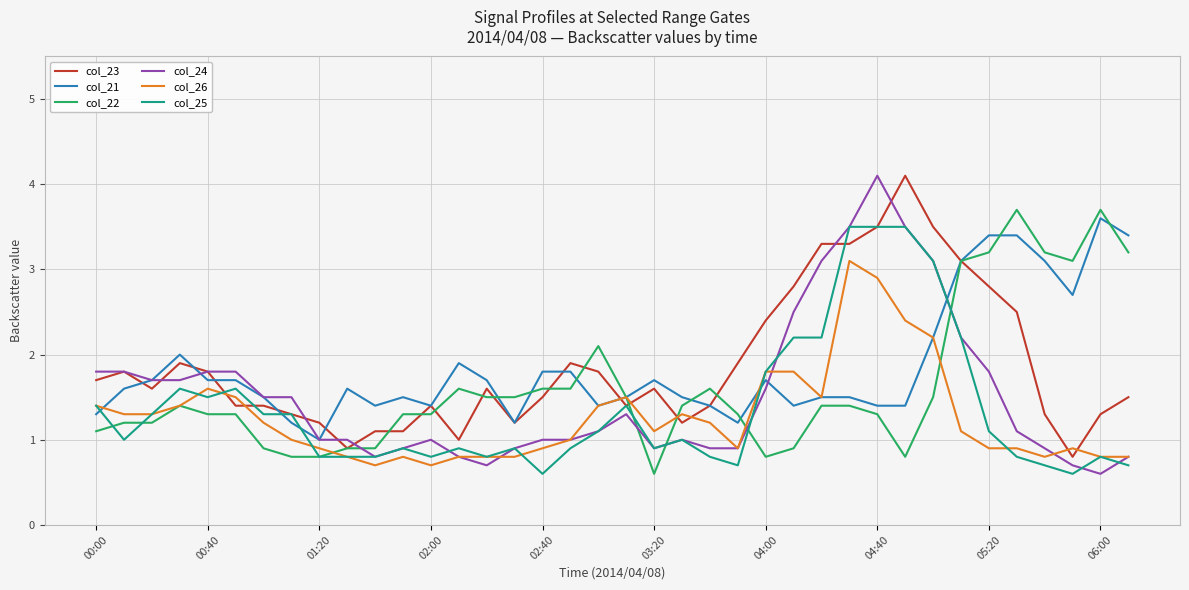

After their last crossing, which series has the higher values: col_25 or col_21?

col_21